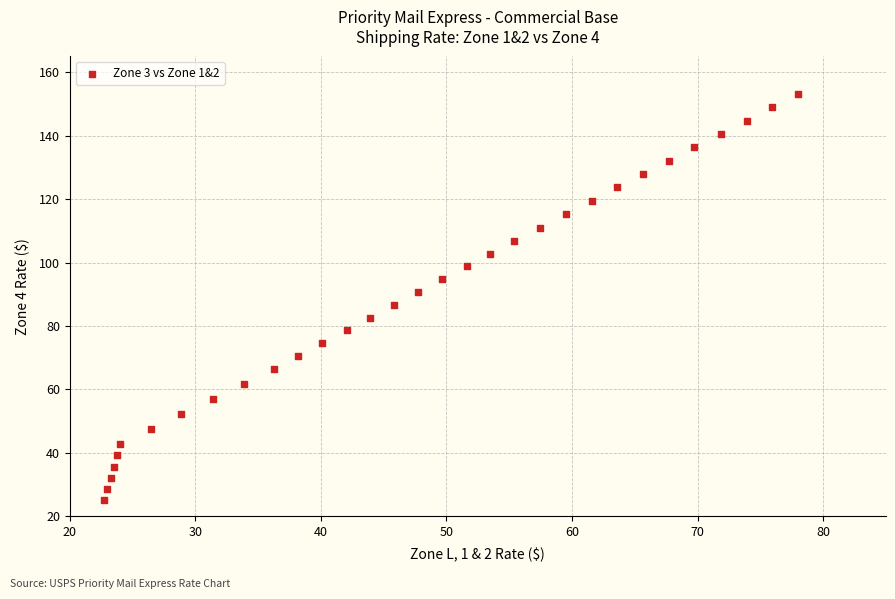

What is the range of X values (max minus min)?

55.2